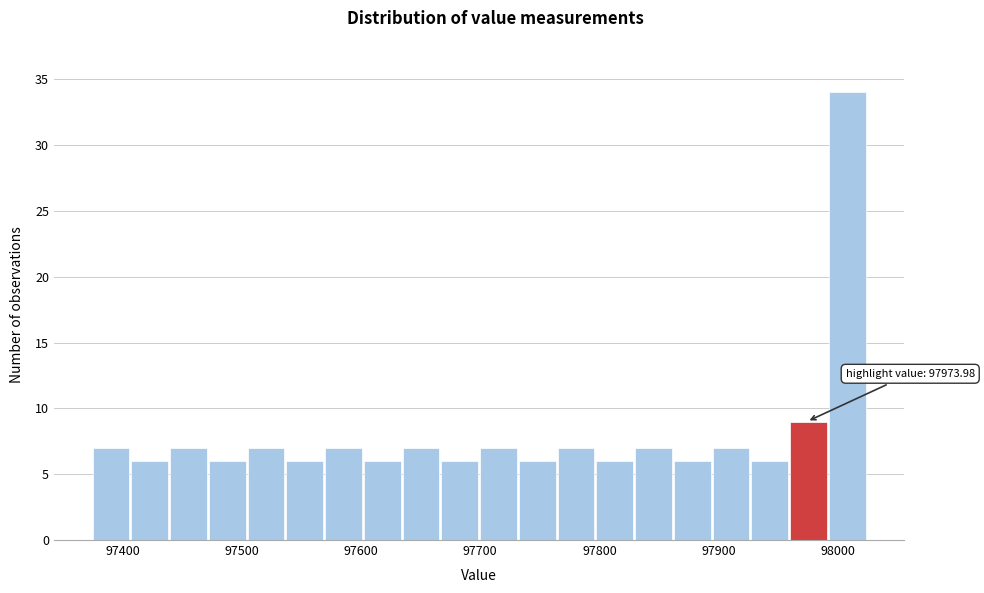

Around what value on the x-axis is the tallest bar? Give the approximate position of its centre, as read against the axis.

98010